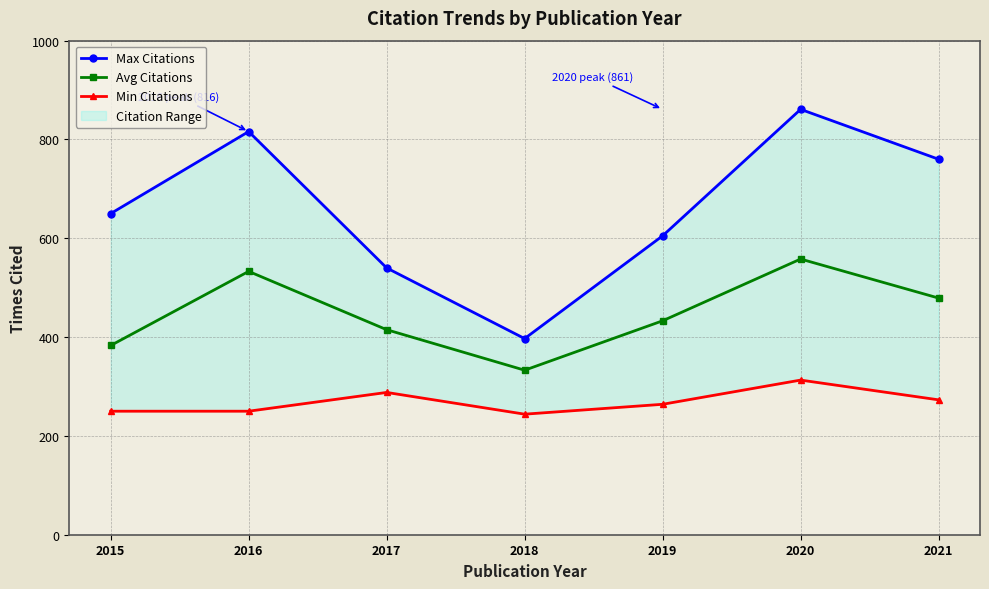

What is the lowest value of the Max Citations series?

397